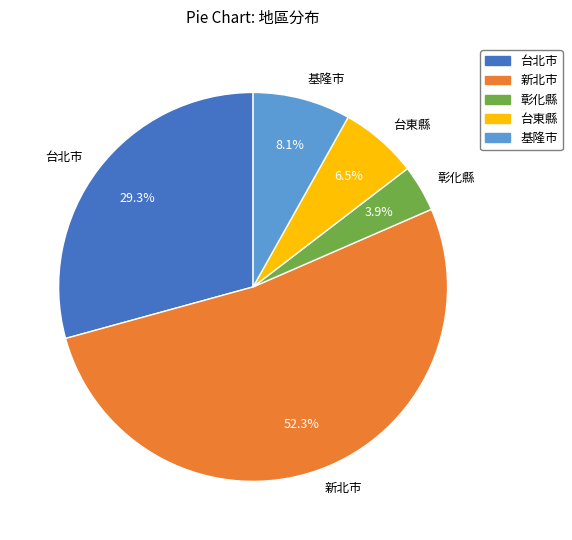

What is the smallest slice in the pie chart?

彰化縣